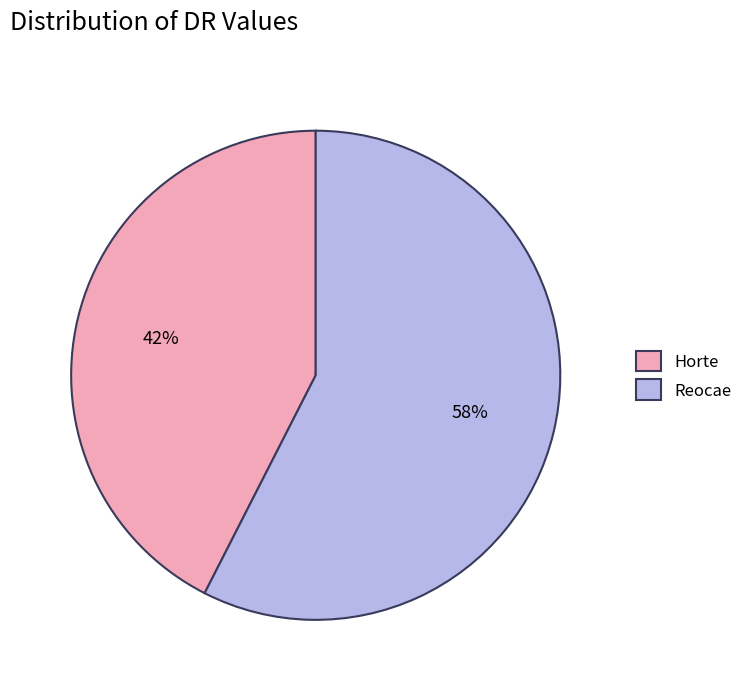

What is the largest slice in the pie chart?

Reocae